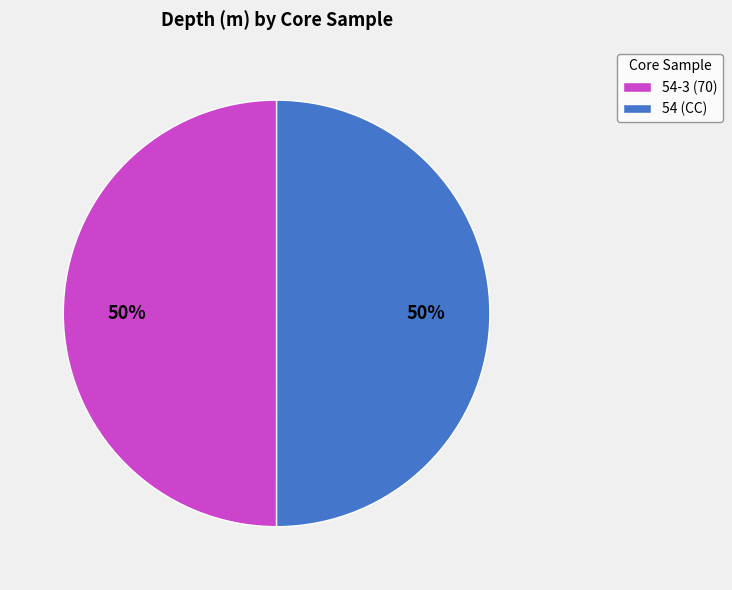

To the nearest percent, what portion does 54-3 (70) represent?

50%